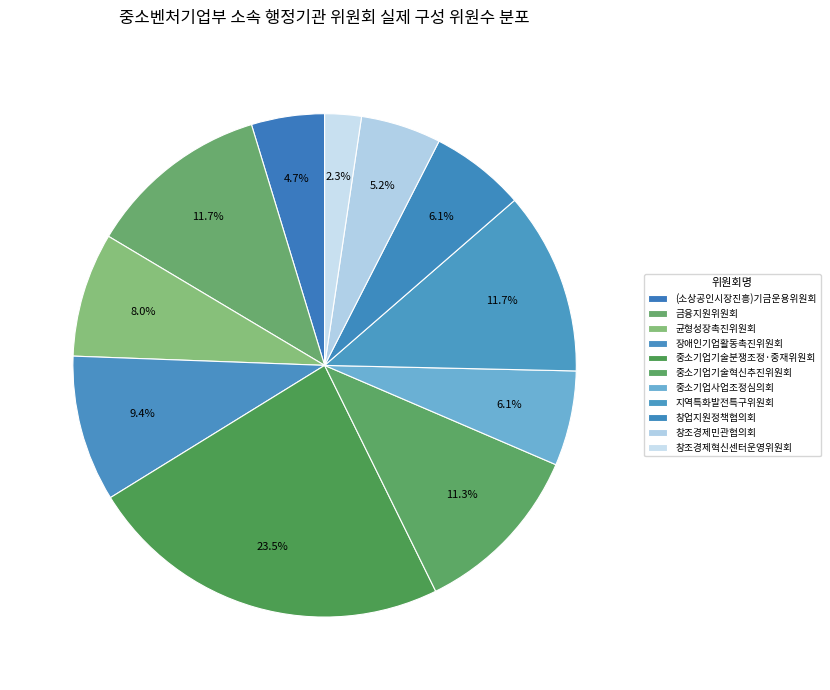

Is it true that 창업지원정책협의회 is 6% of the pie?

True